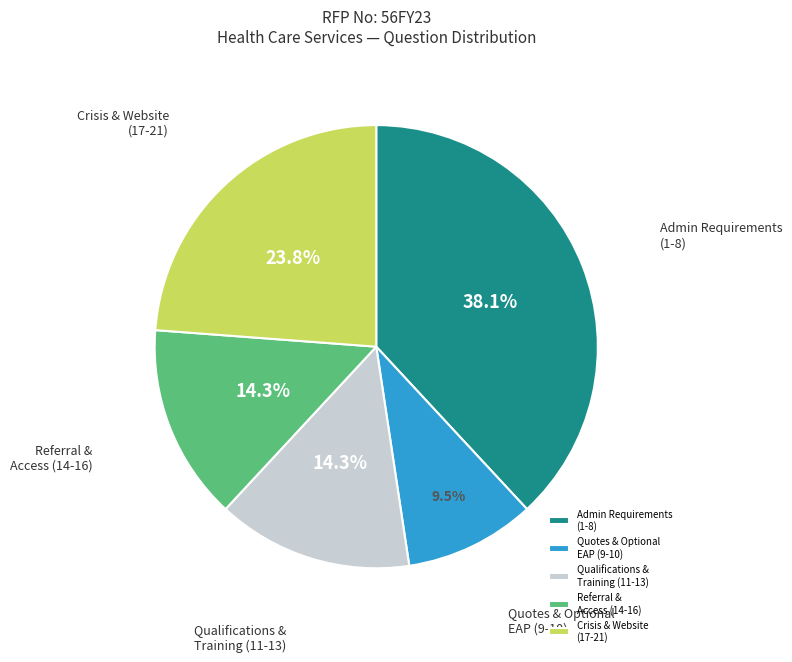

Does Crisis & Website (17-21) represent more than half of the total?

No